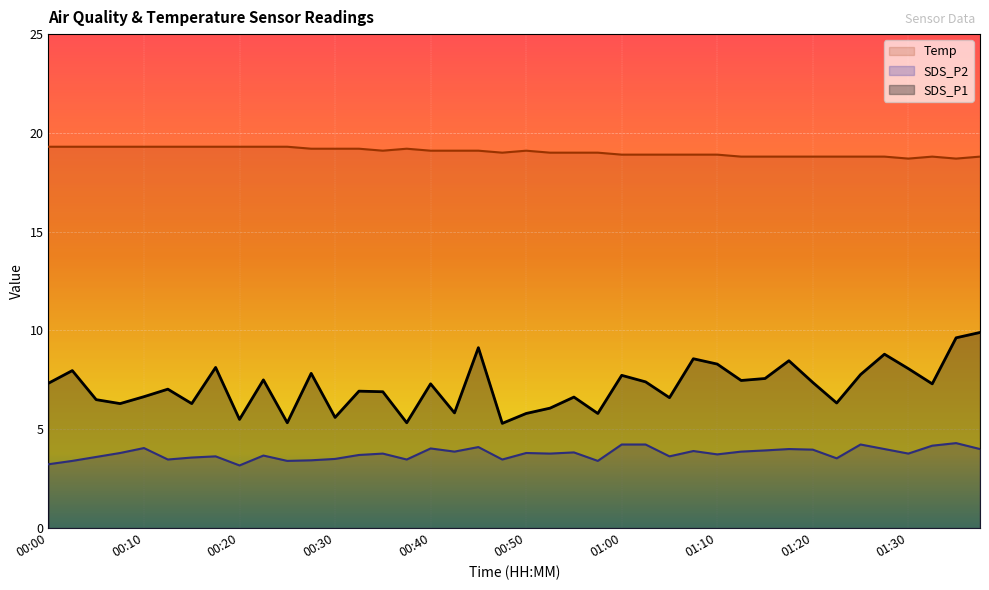

The SDS_P2 series shows 4.0 at 01:38. True or false?

True